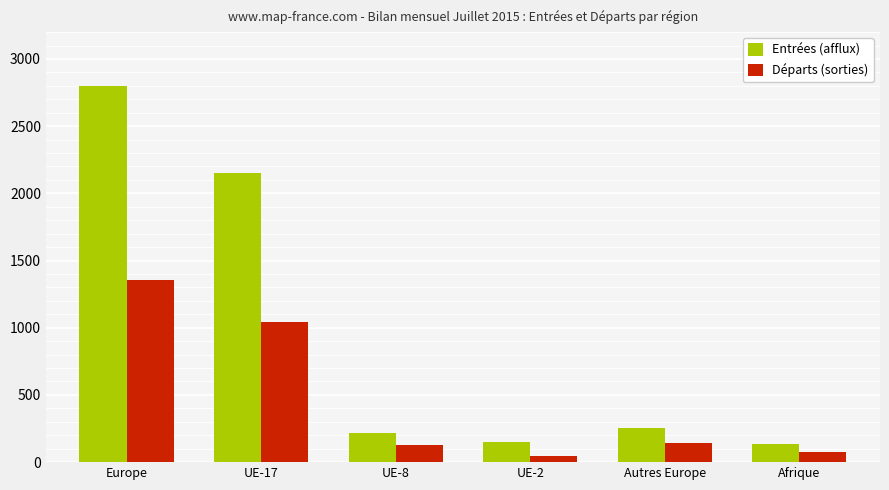

Reading left to right, what are all the values shown in this chart?

Entrées (afflux): 2797	2149	220	150	255	132
Départs (sorties): 1357	1043	124	45	140	75